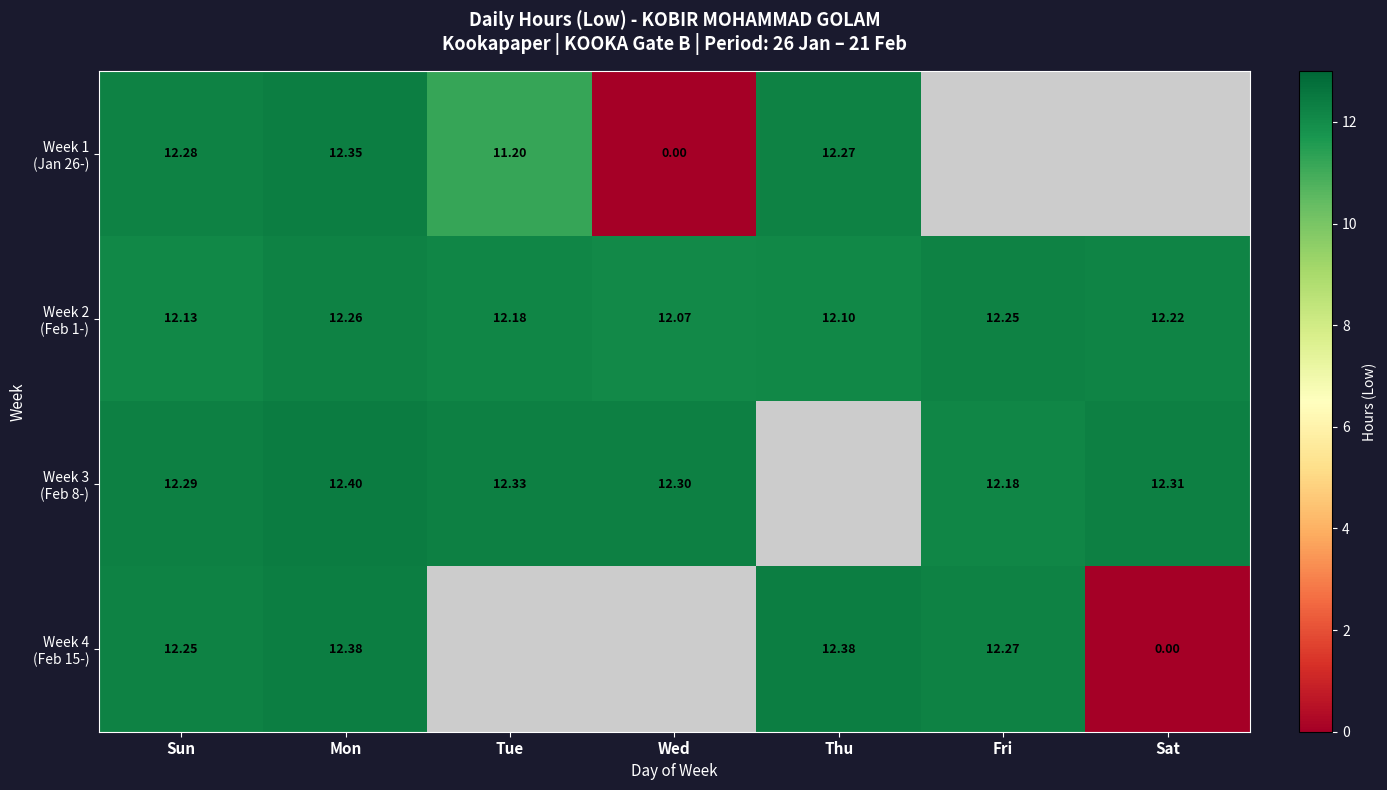

Which series changed the most between Tue and Sat?

Week 2 (Feb 1-)